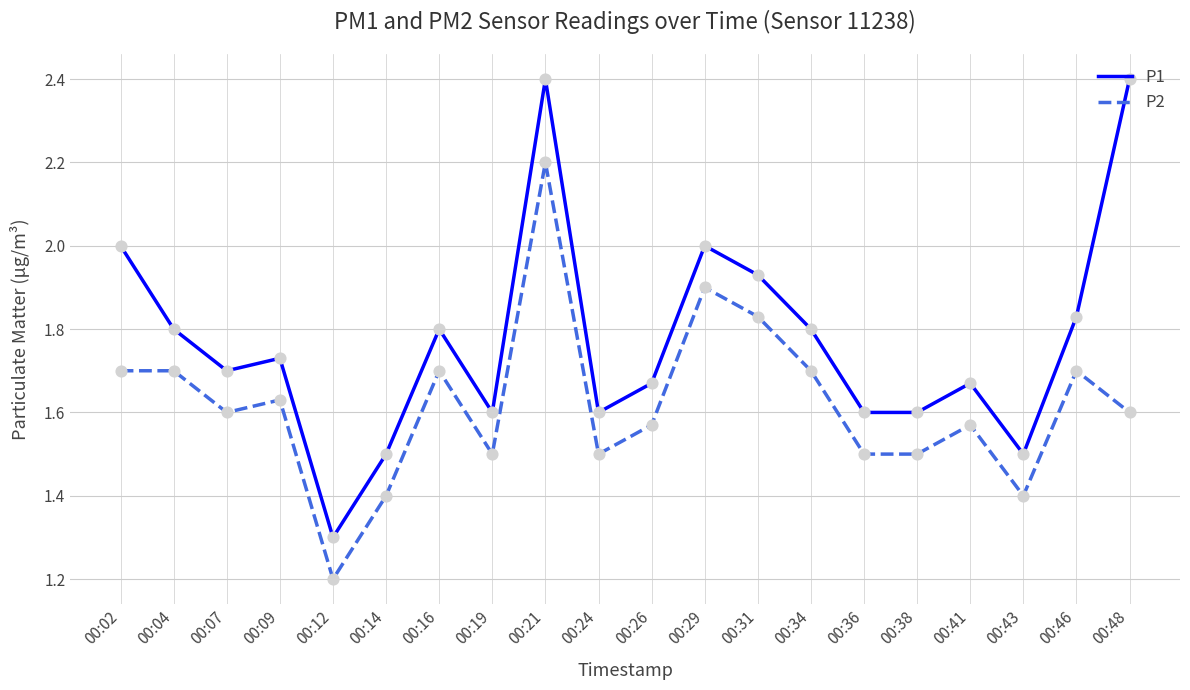

At which category is the sum across all series the highest?

00:21